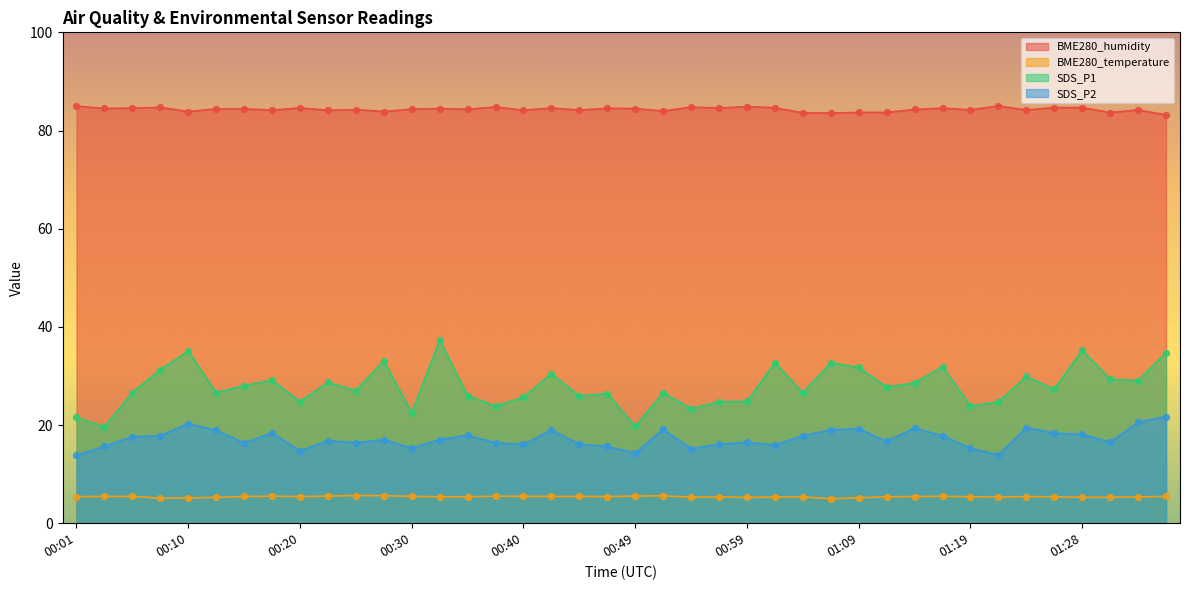

At how many categories does at least one series exceed 40?

40